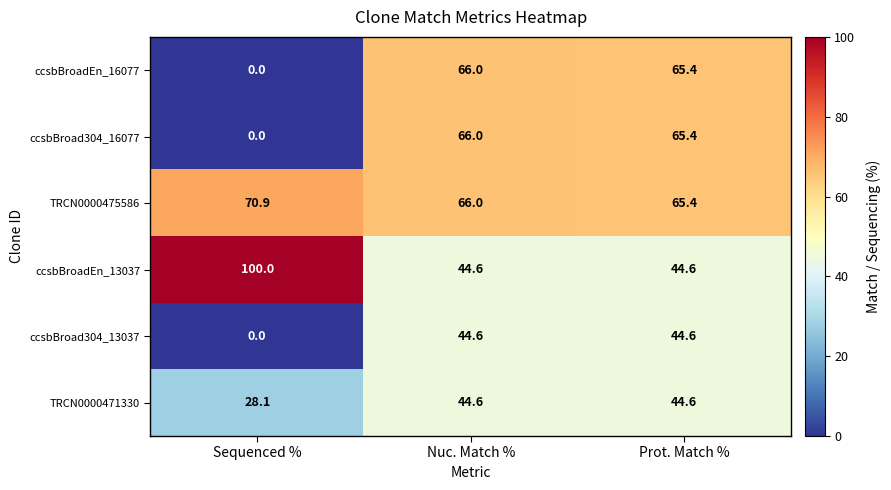

What is the difference between the highest and lowest values at Nuc. Match %?

21.4